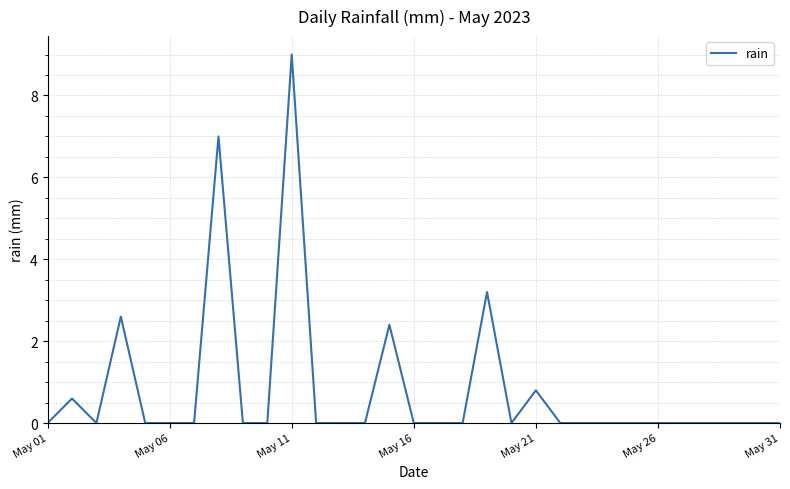

What is the difference between the maximum and minimum values?

9.0